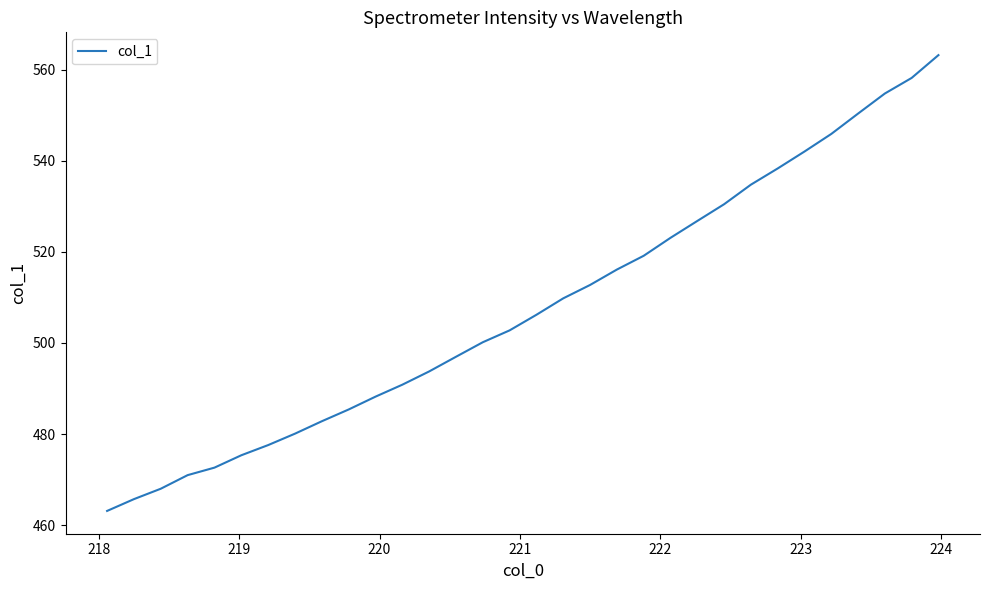

Count the number of categories in the chart.

32